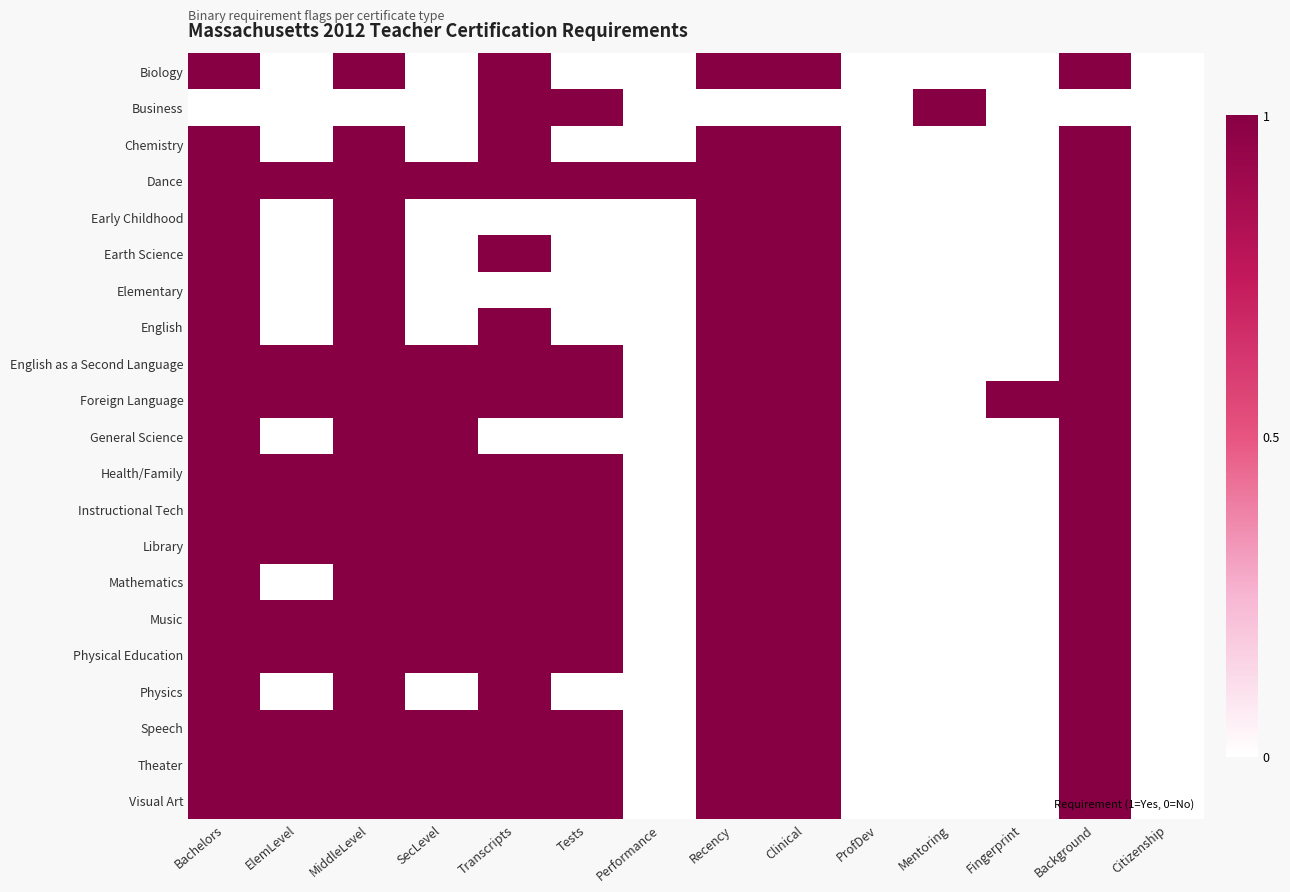

At how many categories does at least one series exceed 0?

12